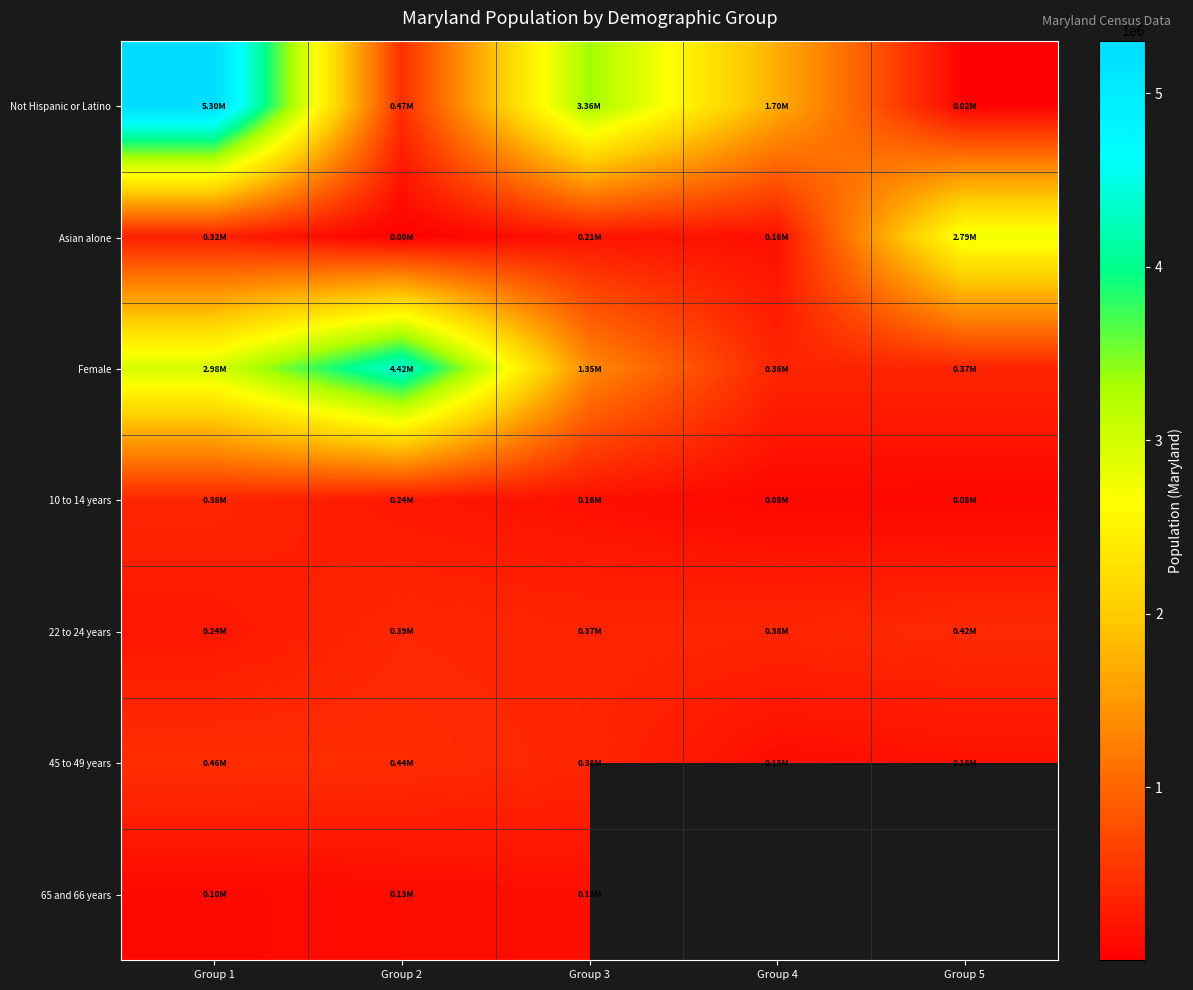

What is the smallest value displayed?

3157.0